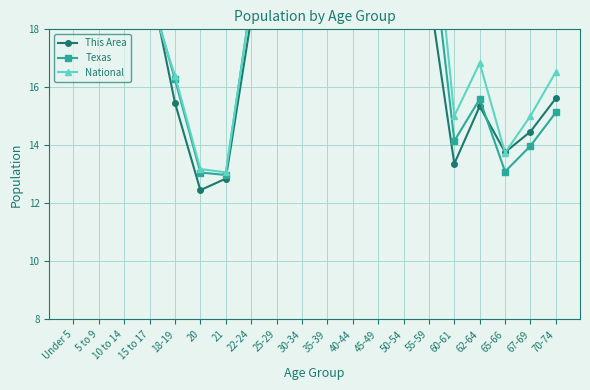

What is the value of the This Area point at the 13th from the left?

21.0